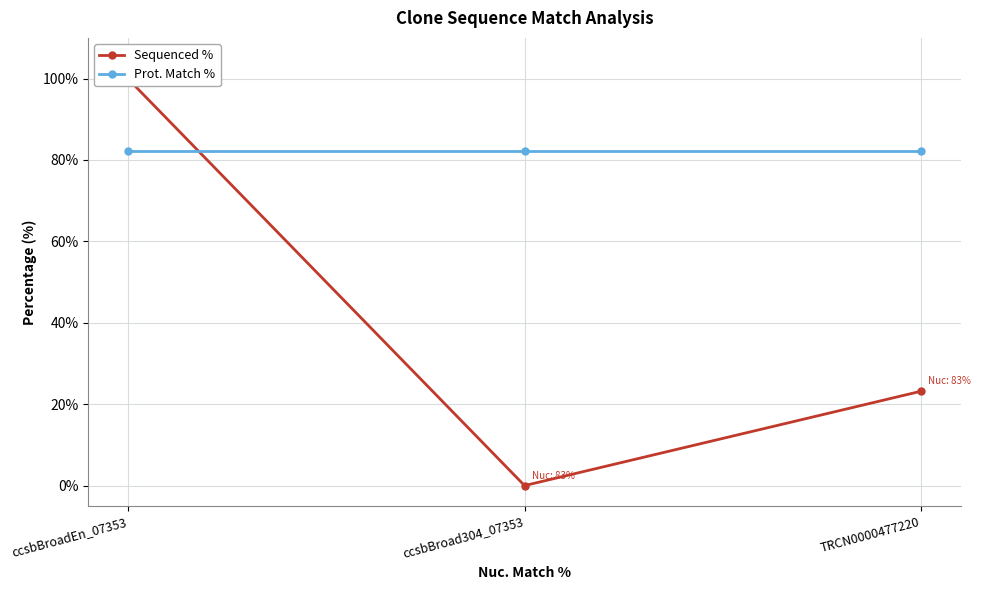

True or false: Sequenced % has a value of 11.2 at TRCN0000477220.

False